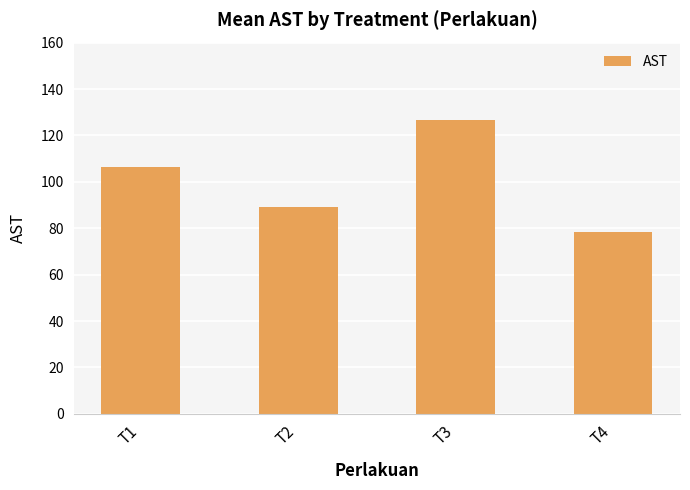

How many bars are there in total?

4